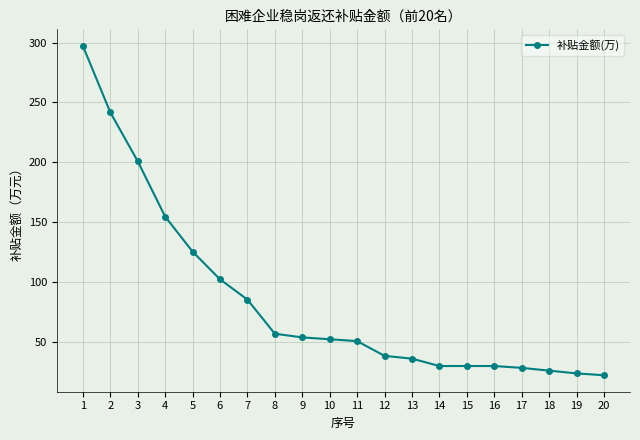

Reading left to right, what are all the values shown in this chart?

1=297.3	2=241.8	3=201.0	4=154.8	5=125.5	6=102.4	7=85.5	8=57.0	9=53.9	10=52.4	11=50.8	12=38.5	13=36.2	14=30.0	15=30.0	16=30.0	17=28.5	18=26.2	19=23.9	20=22.3